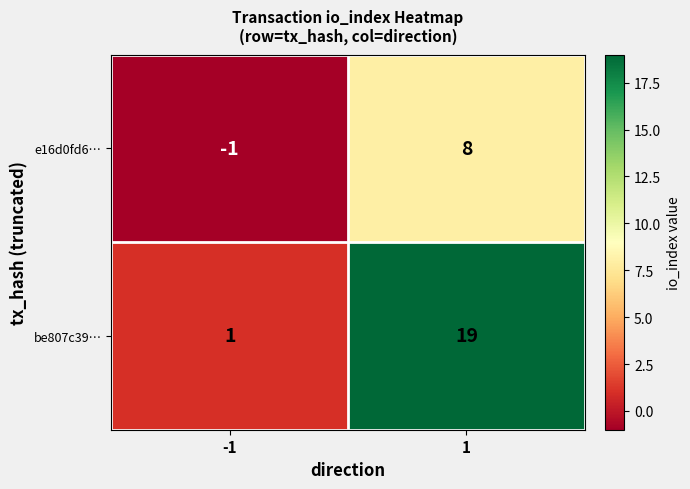

What is the difference between the be807c39… values at 1 and -1?

18